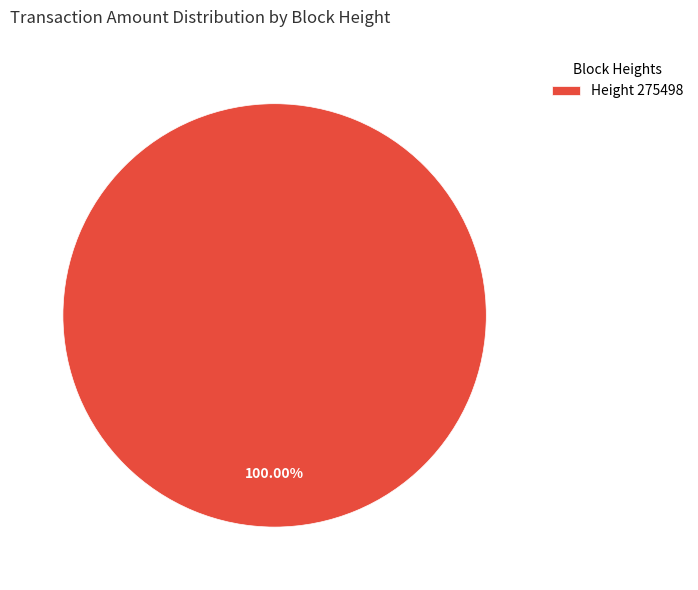

Which slice represents more than half of the pie?

Height 275498